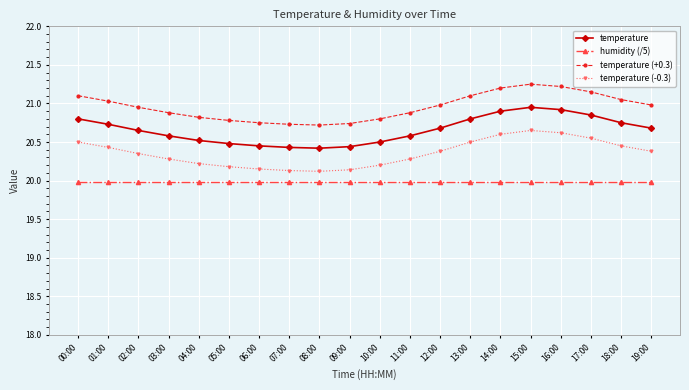

What is the difference between the highest and lowest values at 19:00?

1.0